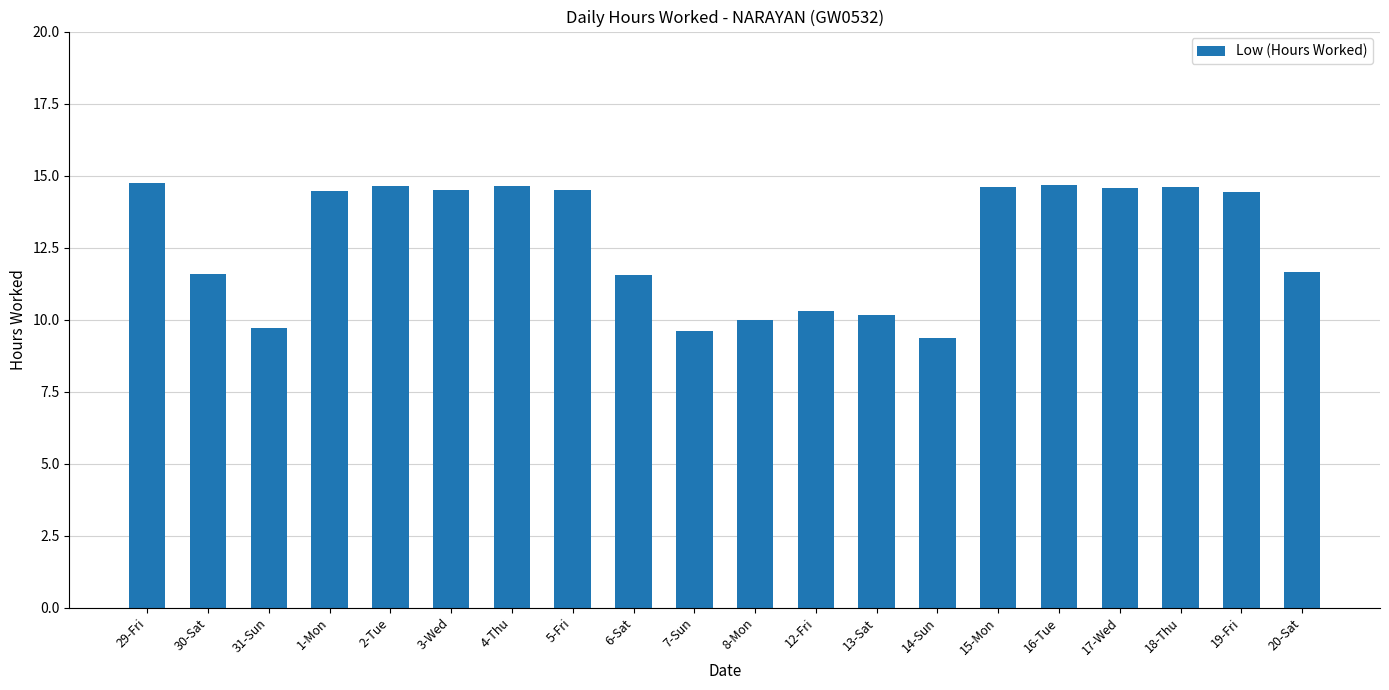

Are the bars horizontal?

No